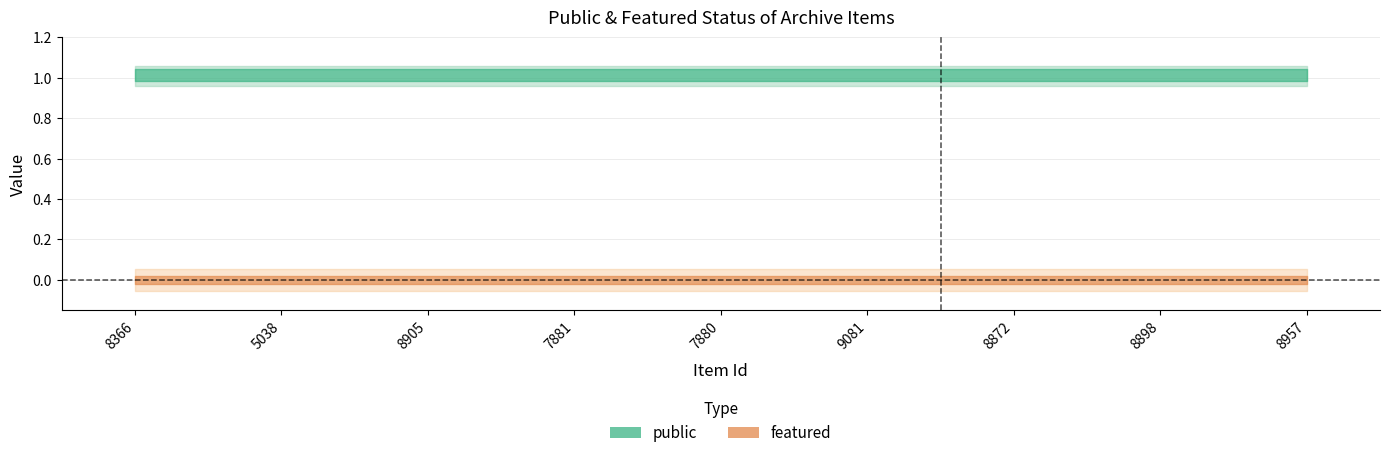

Does the chart have visible grid lines?

Yes